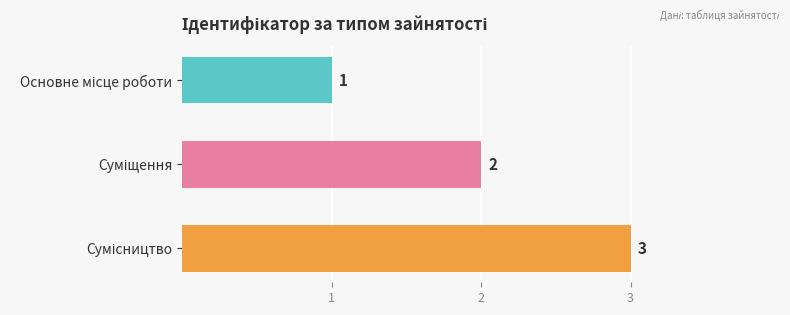

How many values are between 1 and 3?

3